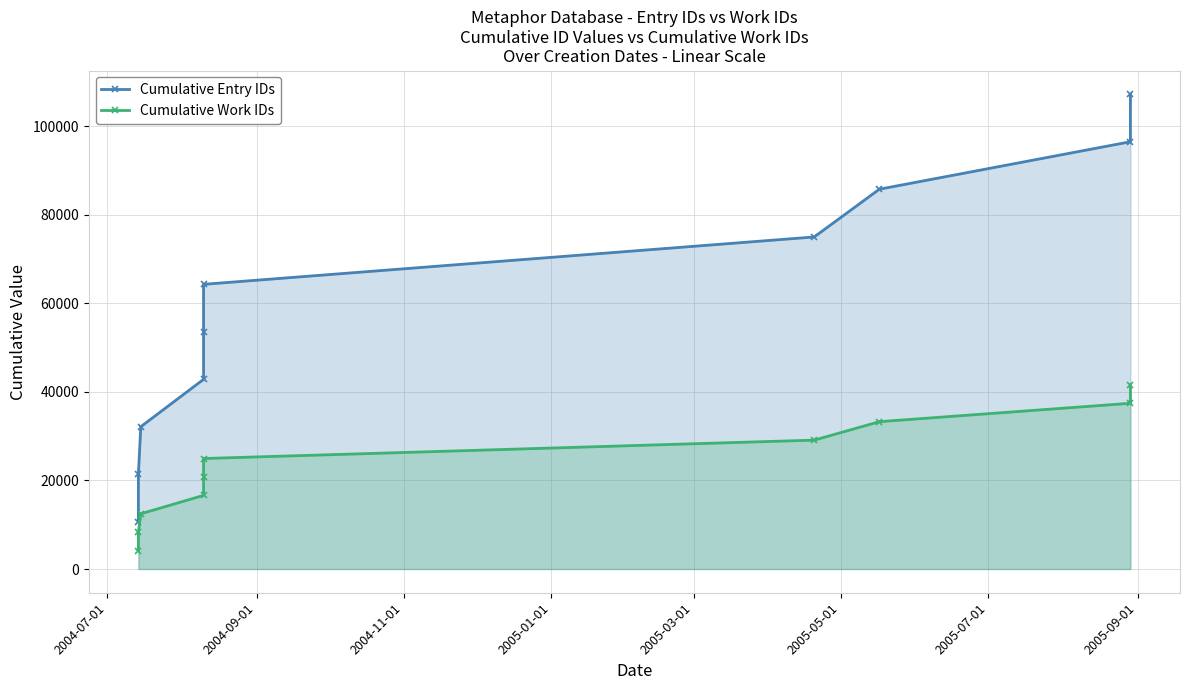

Is it true that Cumulative Entry IDs equals 36515 at 2005-07-01?

False